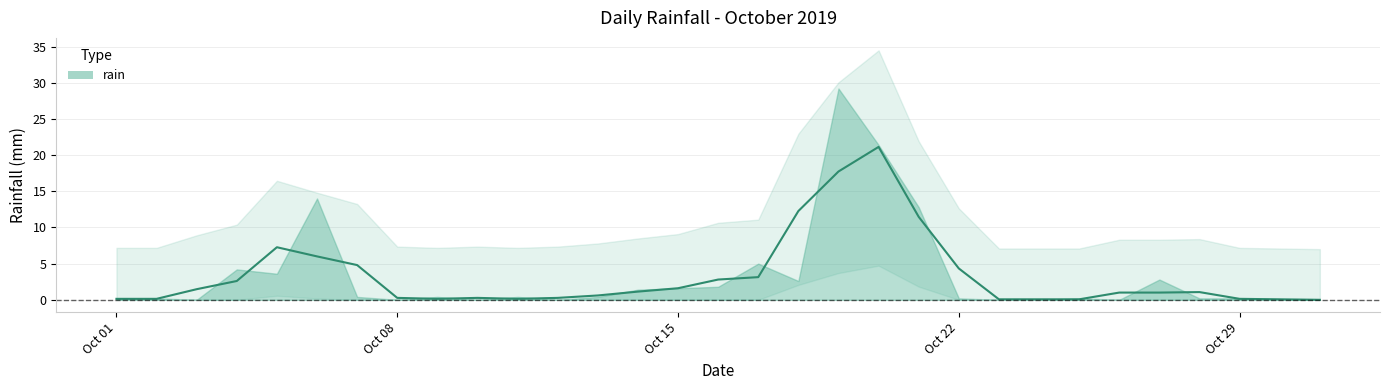

How many data points does each series have?

31